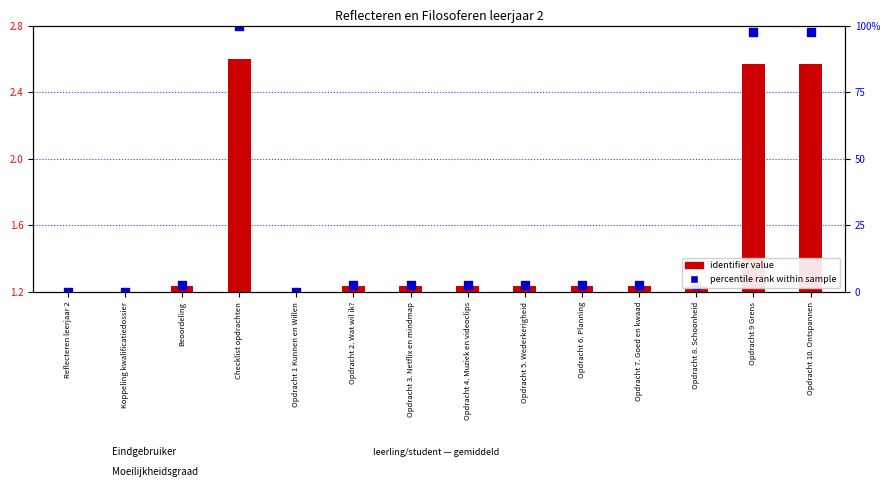

What is the total value across all series at Opdracht 2. Wat wil ik??

1.3